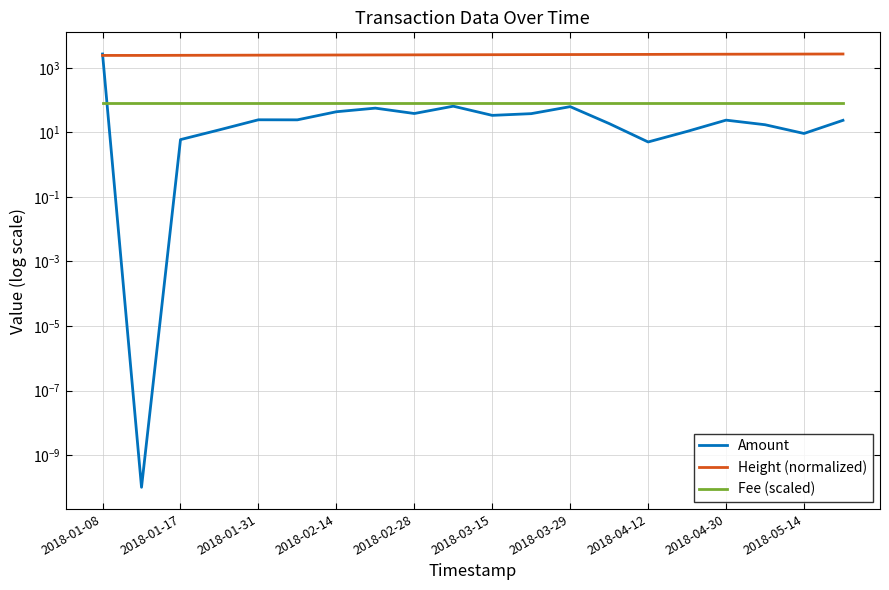

Read the Height (normalized) value at 2018-03-15.

2574.7